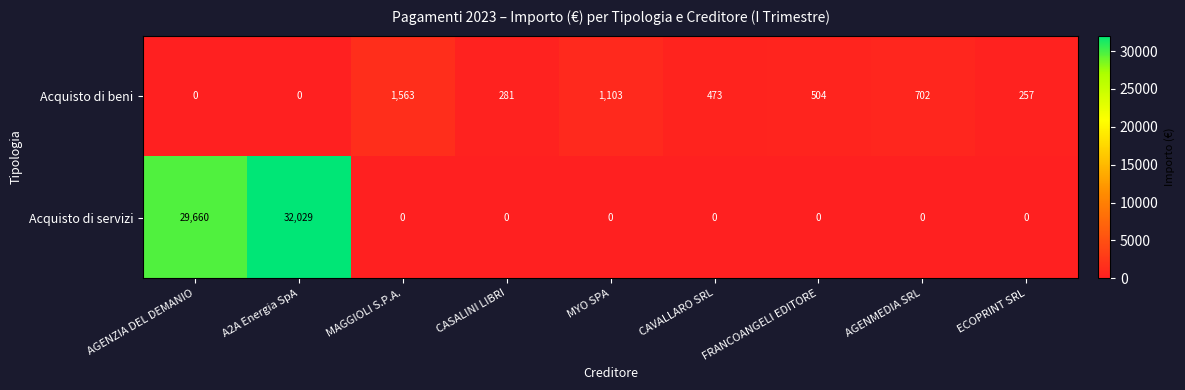

Rank the series at CAVALLARO SRL from lowest to highest value.

Acquisto di servizi, Acquisto di beni